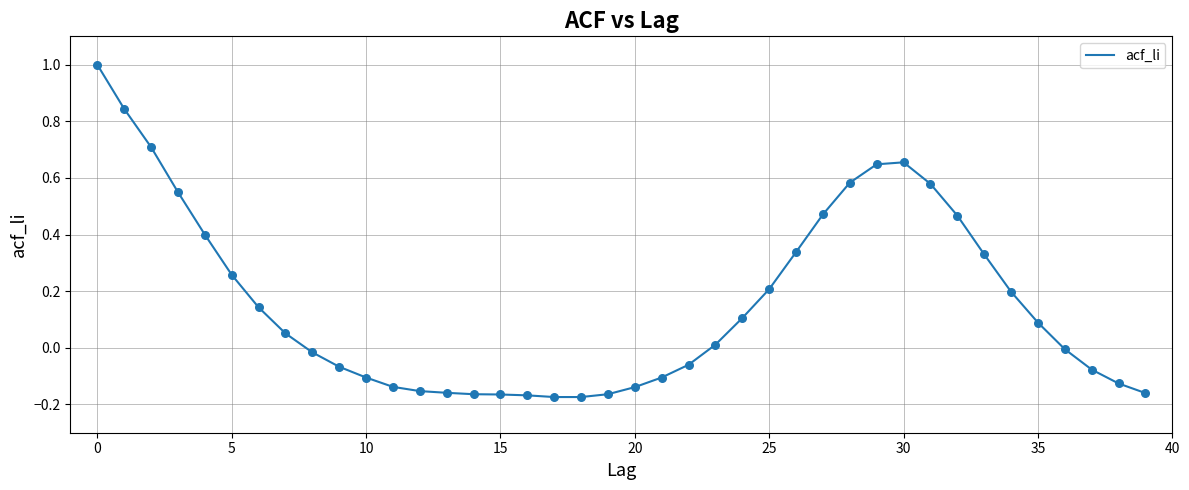

What is the difference between the maximum and minimum values?

1.2